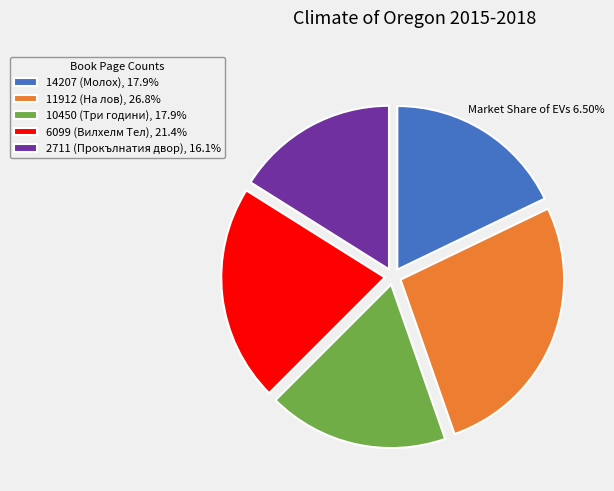

How many slices are in this pie chart?

5